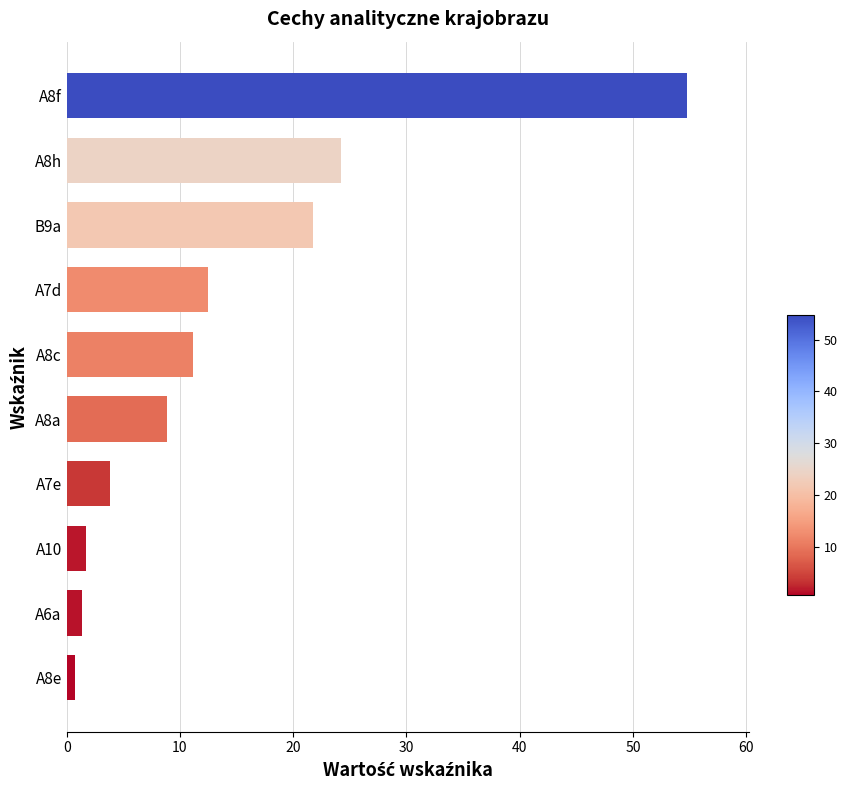

At which category does the chart reach its peak across all series?

A8f